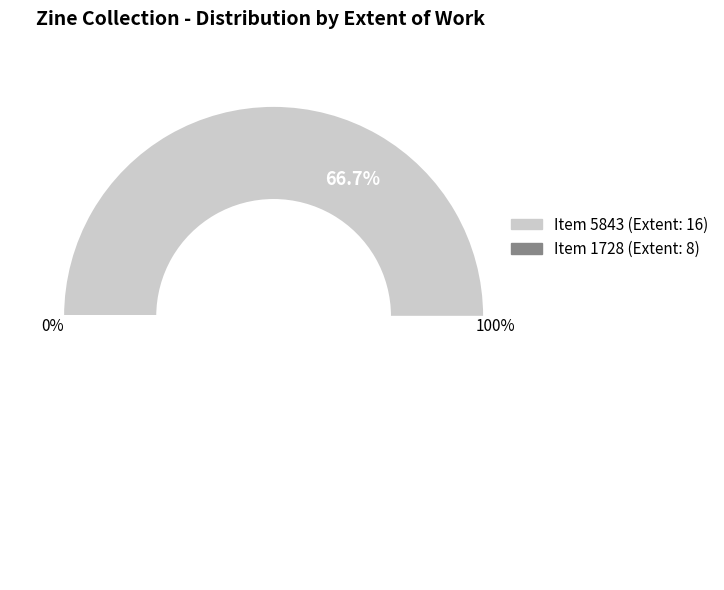

Is the sum of 1728 (Extent: 8) and 5843 (Extent: 16) greater than half?

Yes